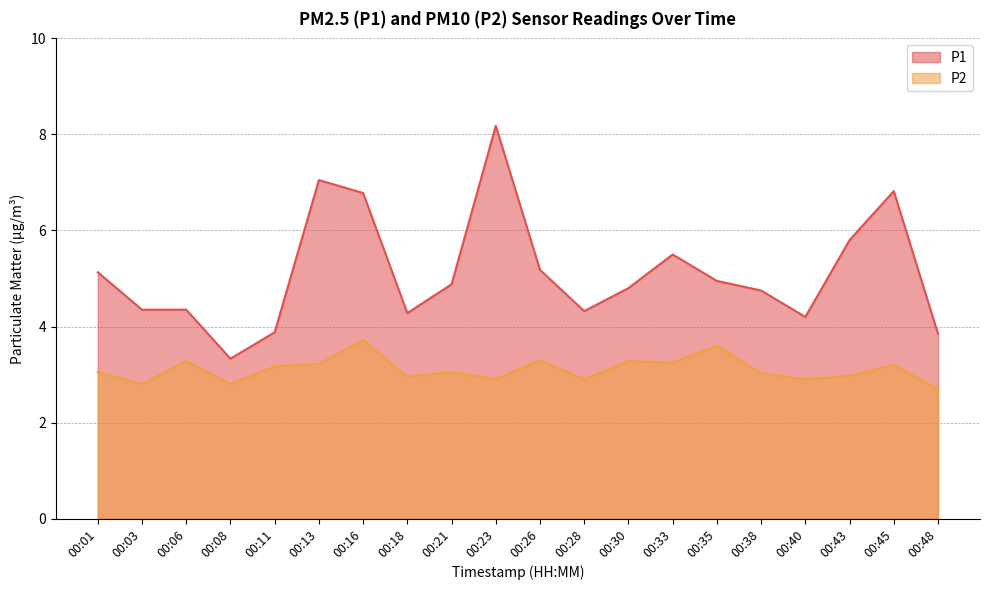

True or false: P2 and P1 intersect in this chart.

False